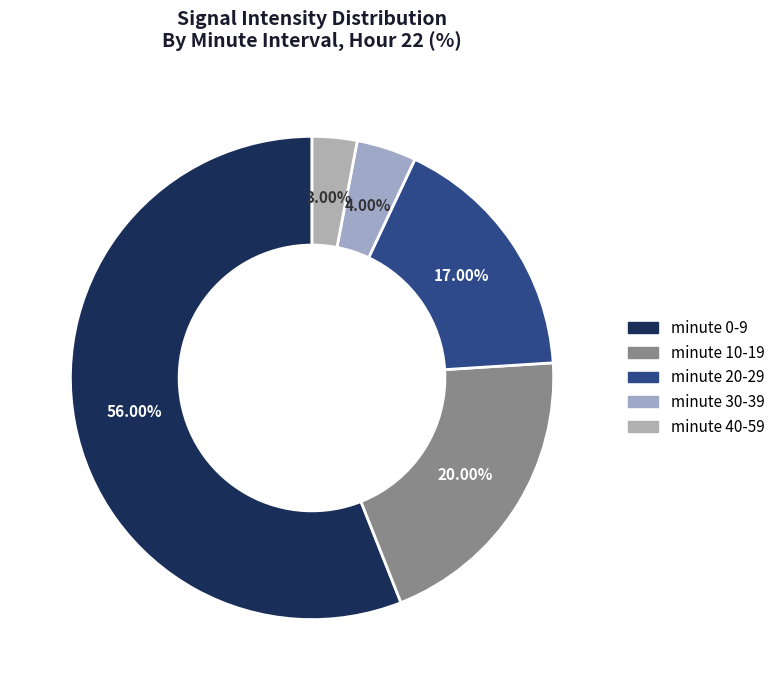

How many segments does this pie chart have?

5